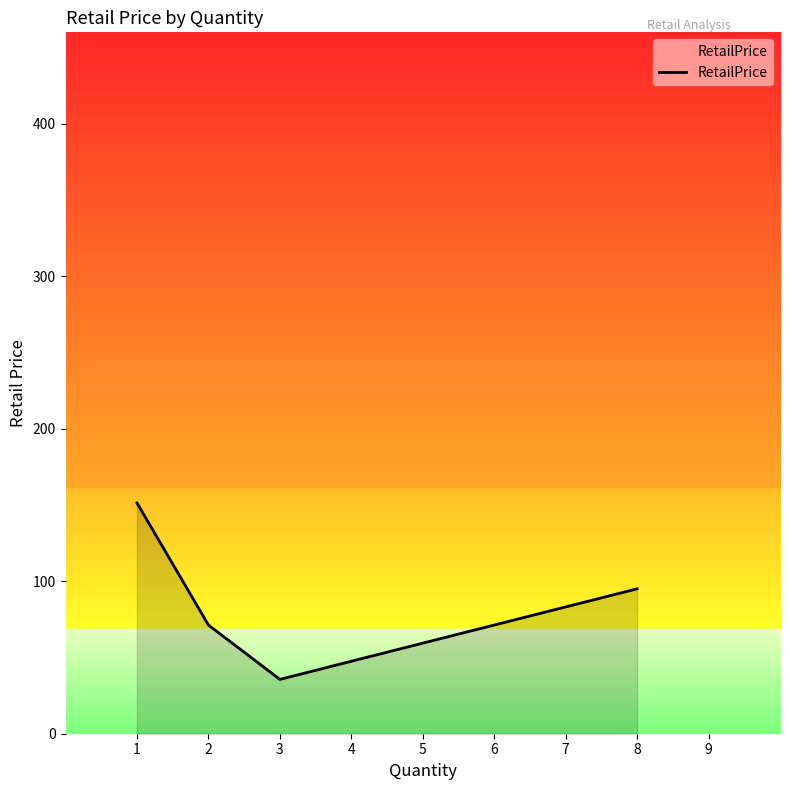

Which has a higher value, 8 or 5?

8